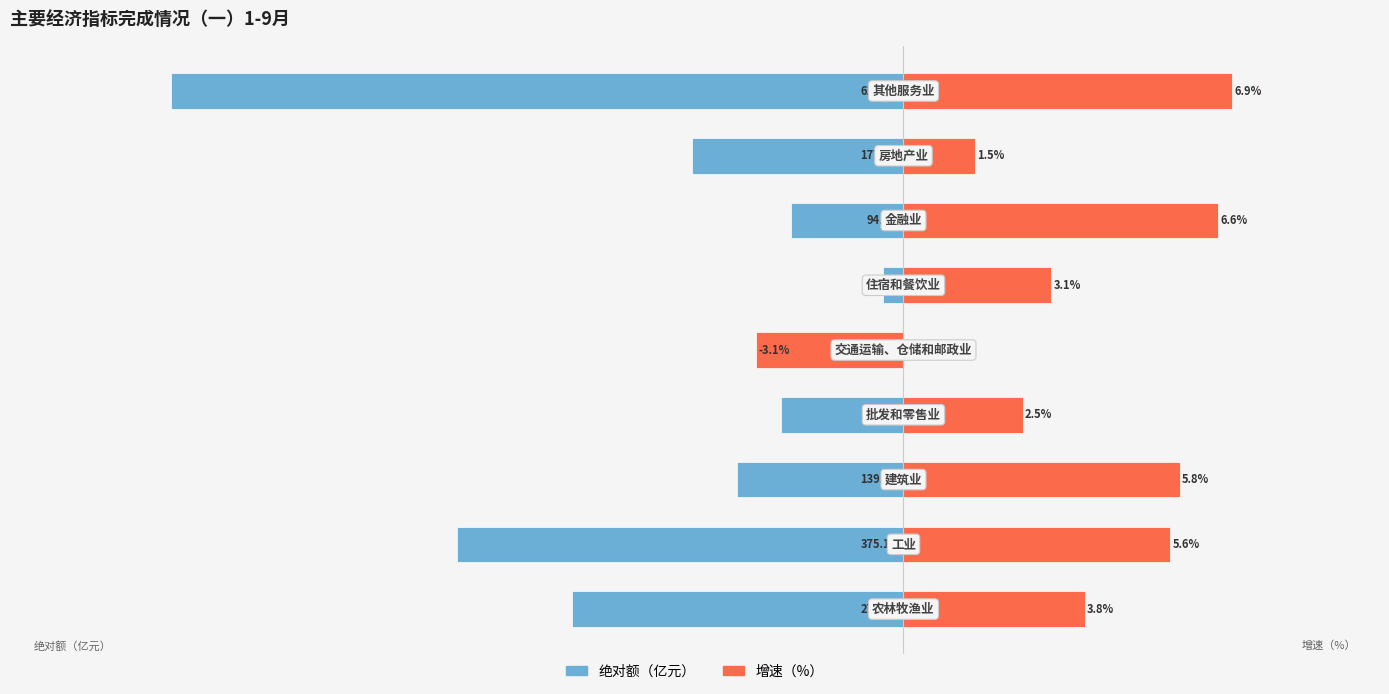

How many distinct data groups are displayed?

2